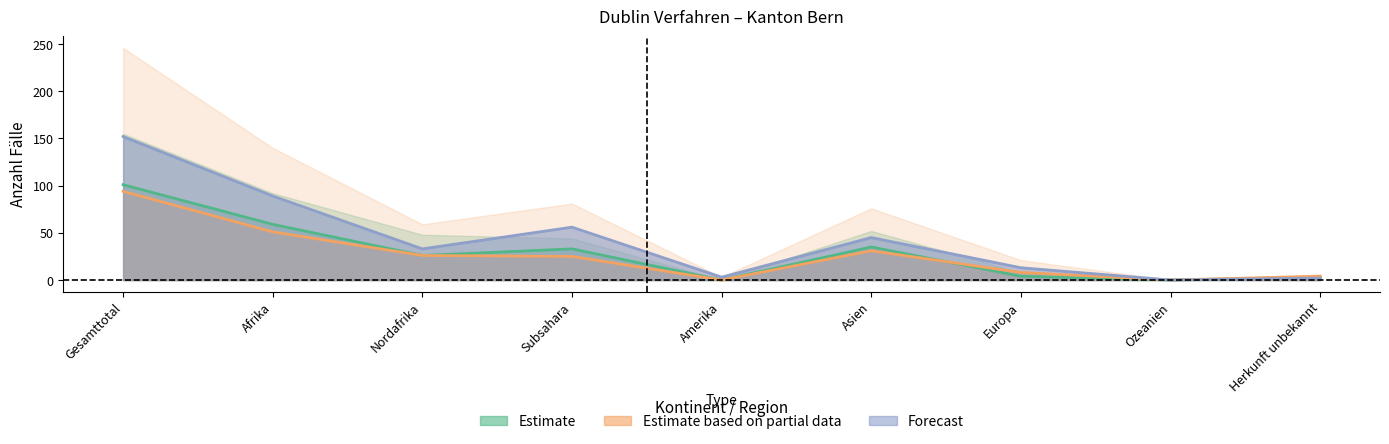

What is the greatest value displayed?

152